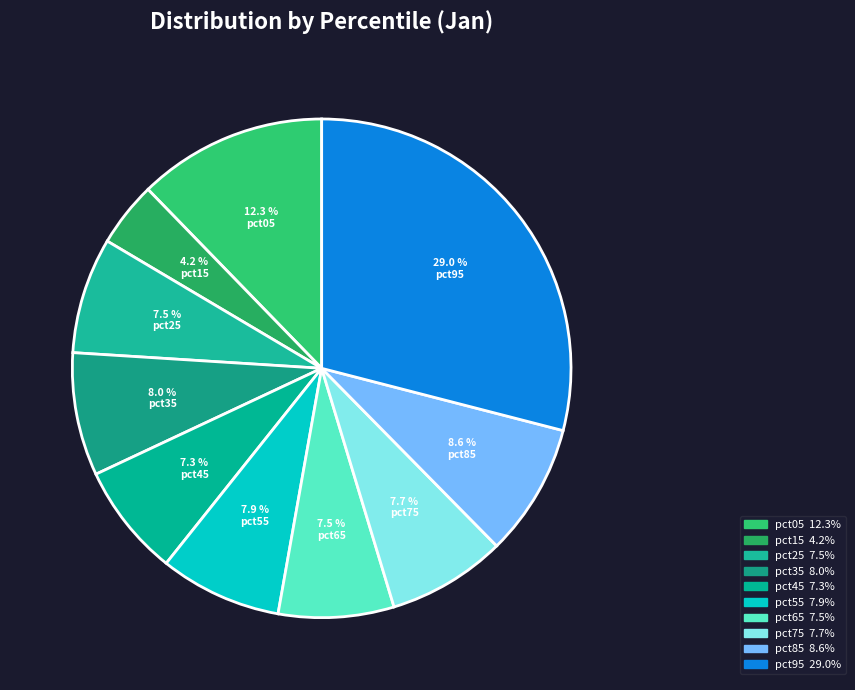

To the nearest percent, what is the difference between the largest and smallest slice percentages?

25%